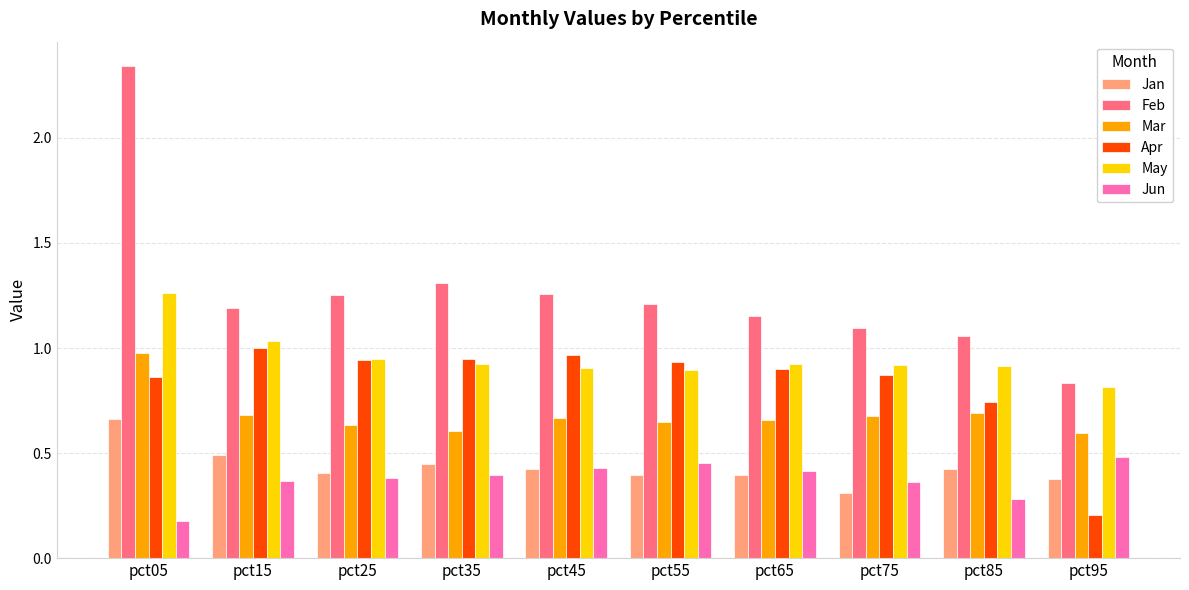

Which series has the widest spread of values?

Feb